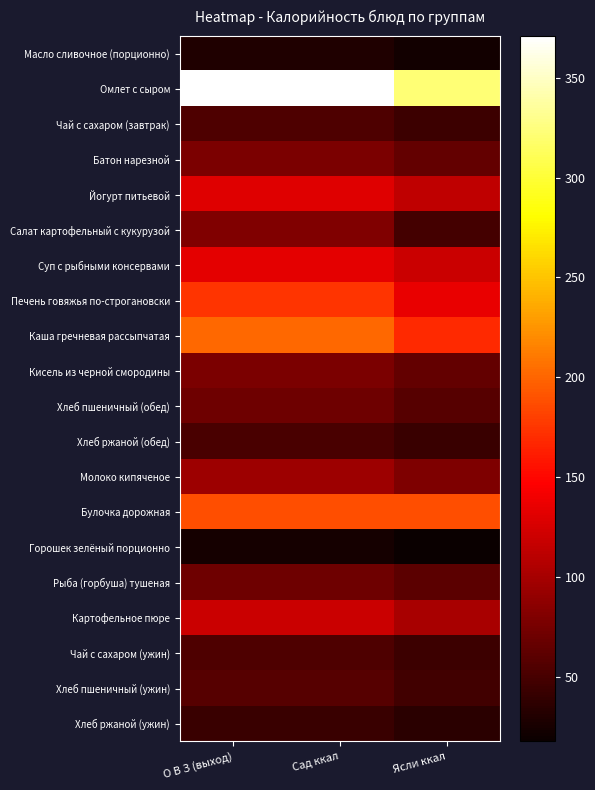

Between Сад ккал and О В З (выход), which is larger?

Сад ккал